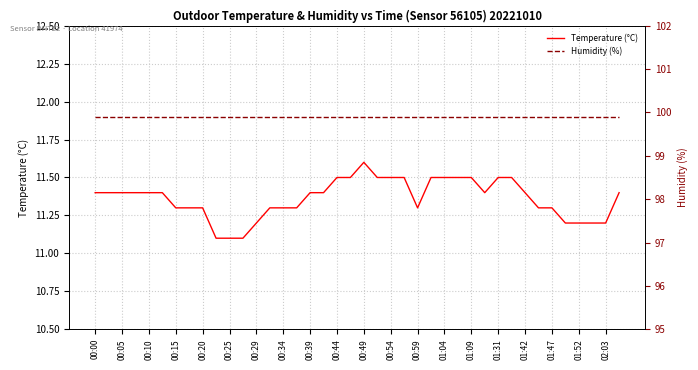

True or false: Temperature (°C) has a value of 11.3 at 00:59.

True